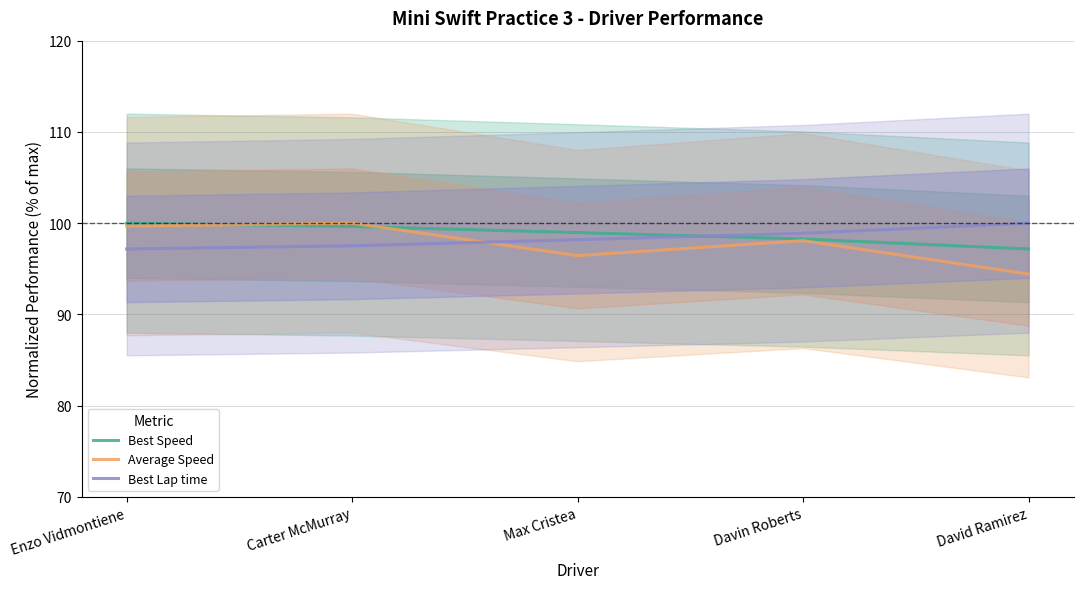

Between which two adjacent categories do Average Speed and Best Speed first intersect?

Enzo Vidmontiene and Carter McMurray